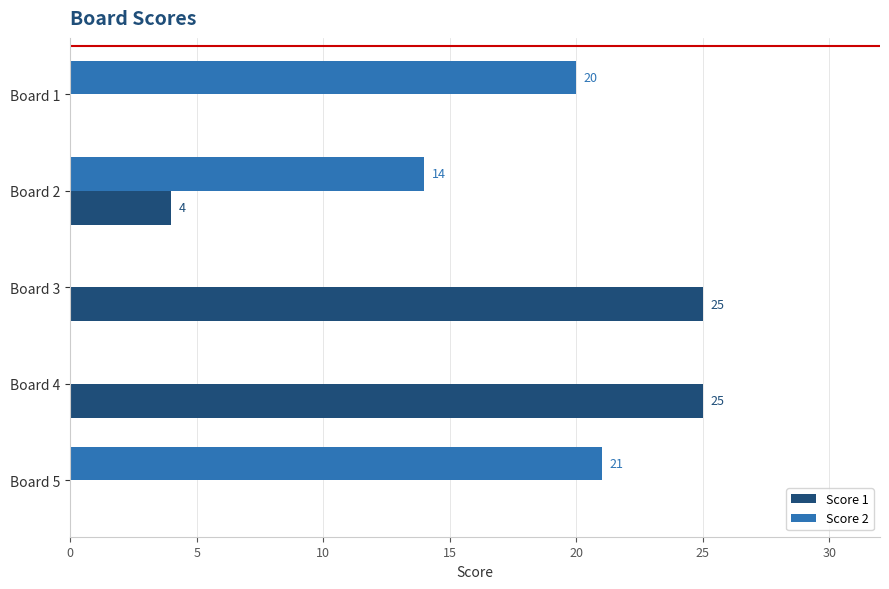

What is the highest value of the Score 1 series?

25